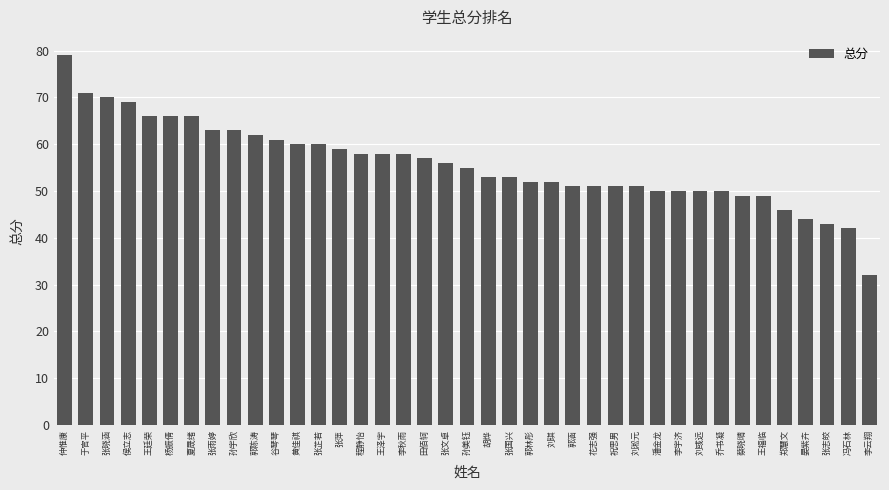

Is it true that the value at 郭陈涛 is 102?

False